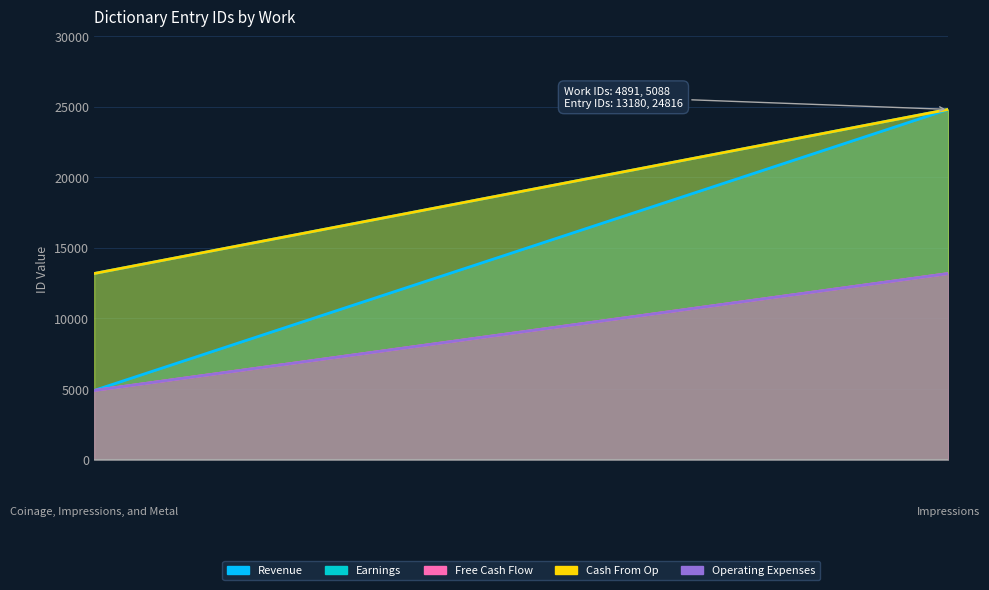

Reading left to right, transcribe all the data shown in this chart.

Revenue: Coinage, Impressions, and Metal=4891	Impressions=24816
Earnings: Coinage, Impressions, and Metal=13180	Impressions=24816
Free Cash Flow: Coinage, Impressions, and Metal=4891	Impressions=13180
Cash From Op: Coinage, Impressions, and Metal=13180	Impressions=24816
Operating Expenses: Coinage, Impressions, and Metal=4891	Impressions=13180